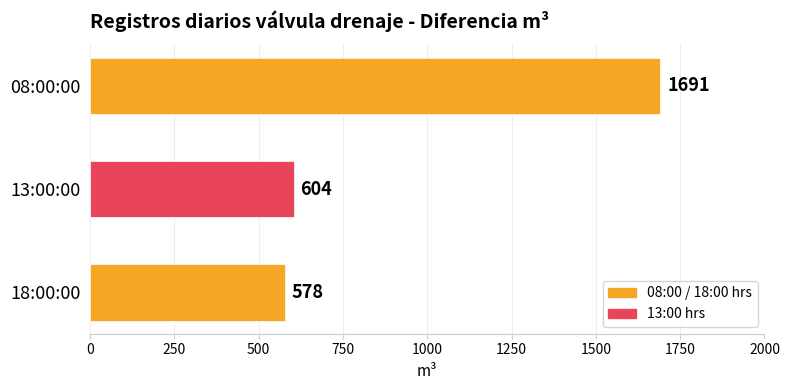

What is the sum of all values?

2873